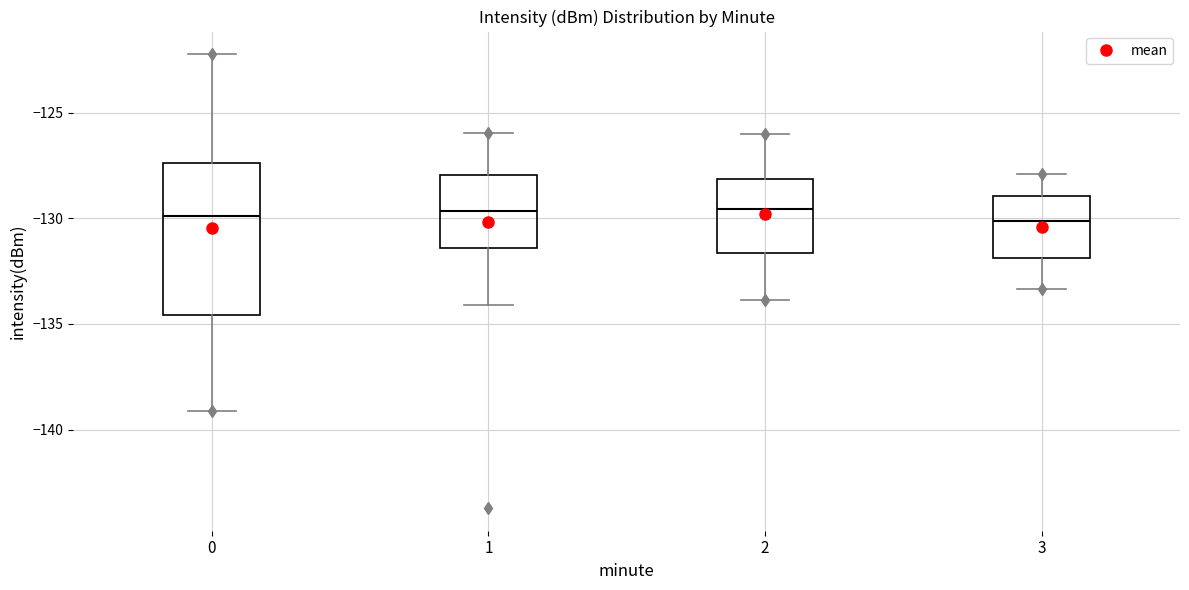

Comparing the boxes themselves (not the whiskers), which one is the tallest?

0